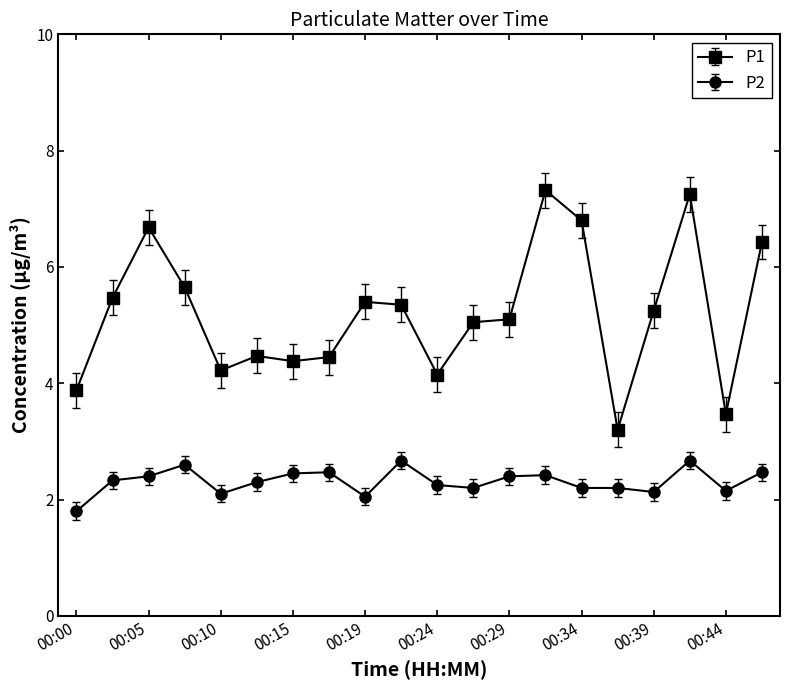

True or false: P2 has more than 2 points higher than both neighbors.

True